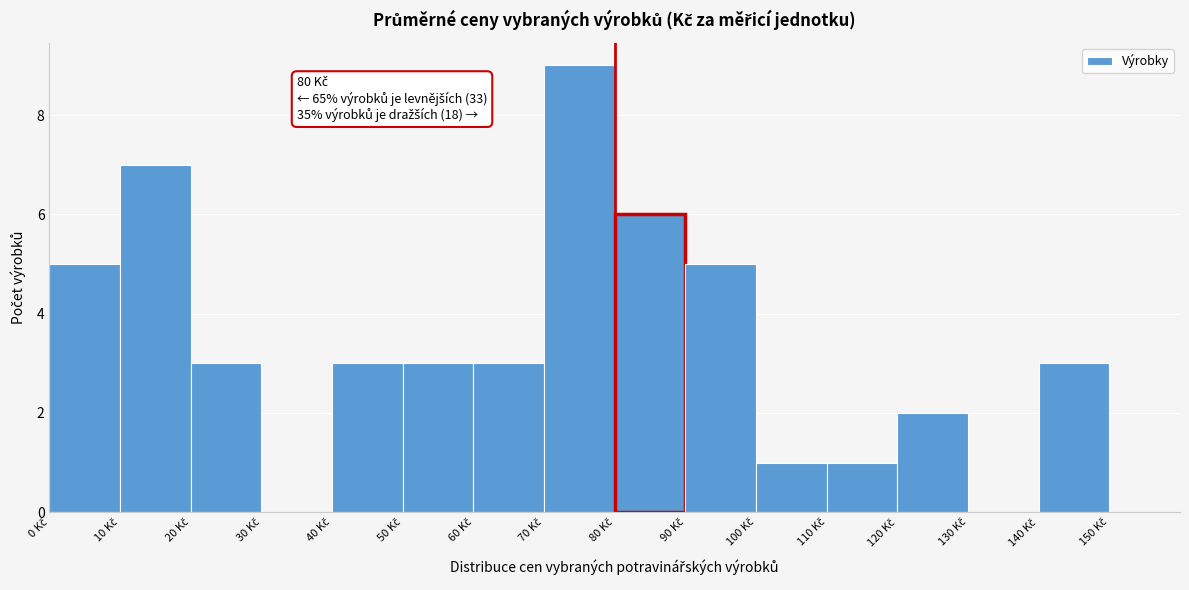

Which range on the x-axis has the tallest bar?

70 to 80